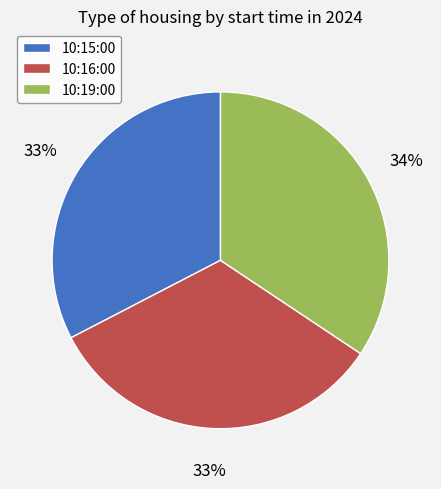

Is there any slice that represents more than half of the pie?

No